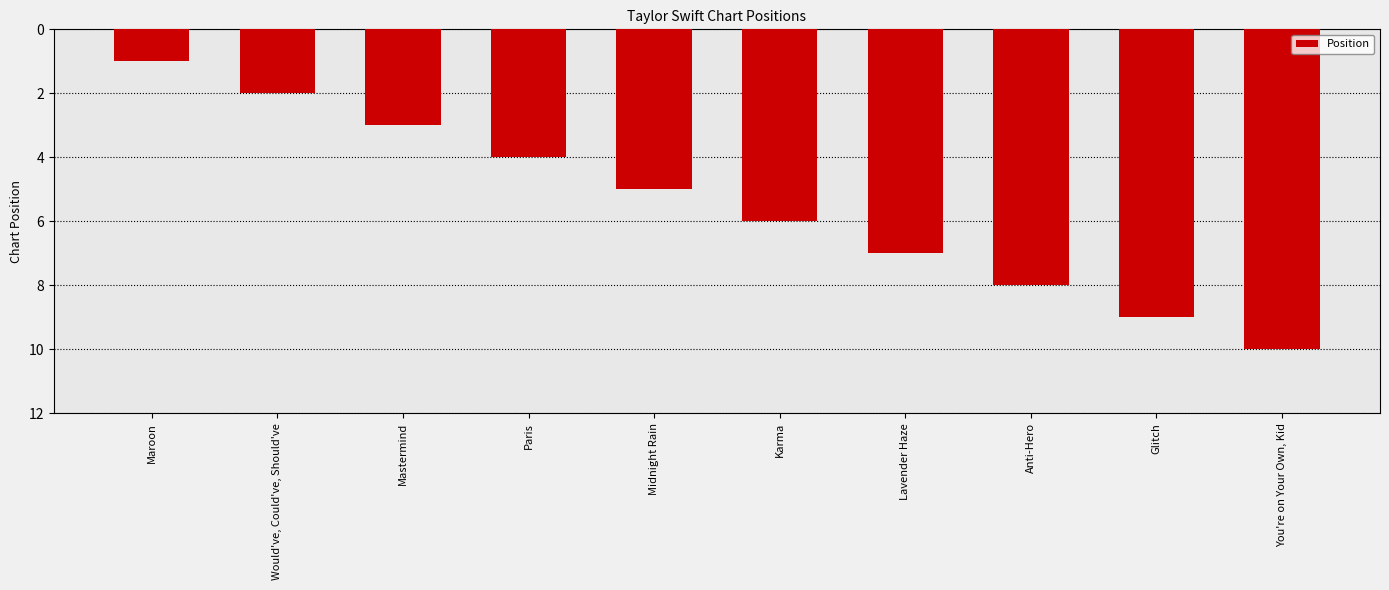

What position from the left is You're on Your Own, Kid?

10